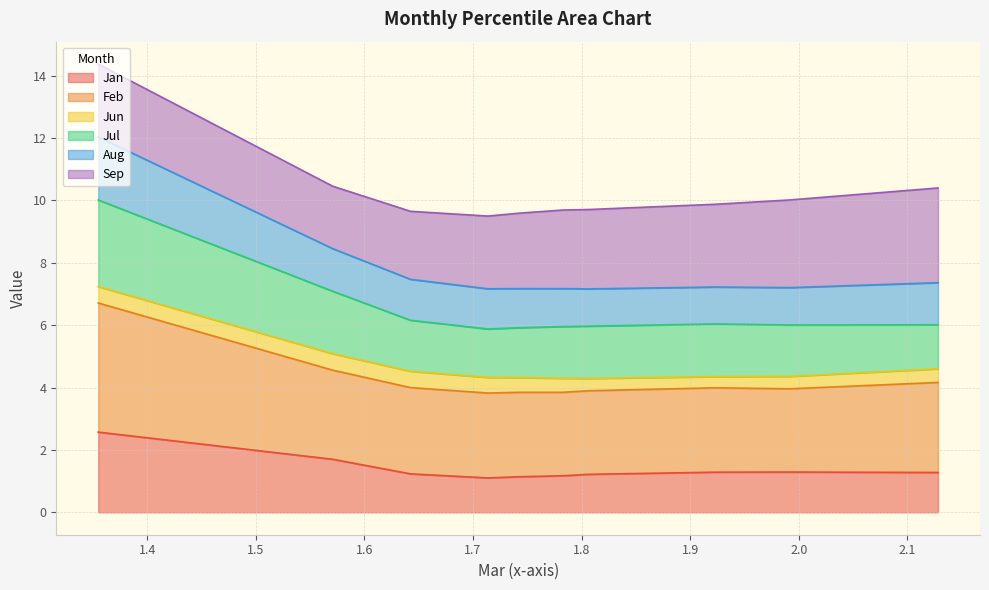

What is the difference between the second highest and second lowest values in the Jan series?

0.6